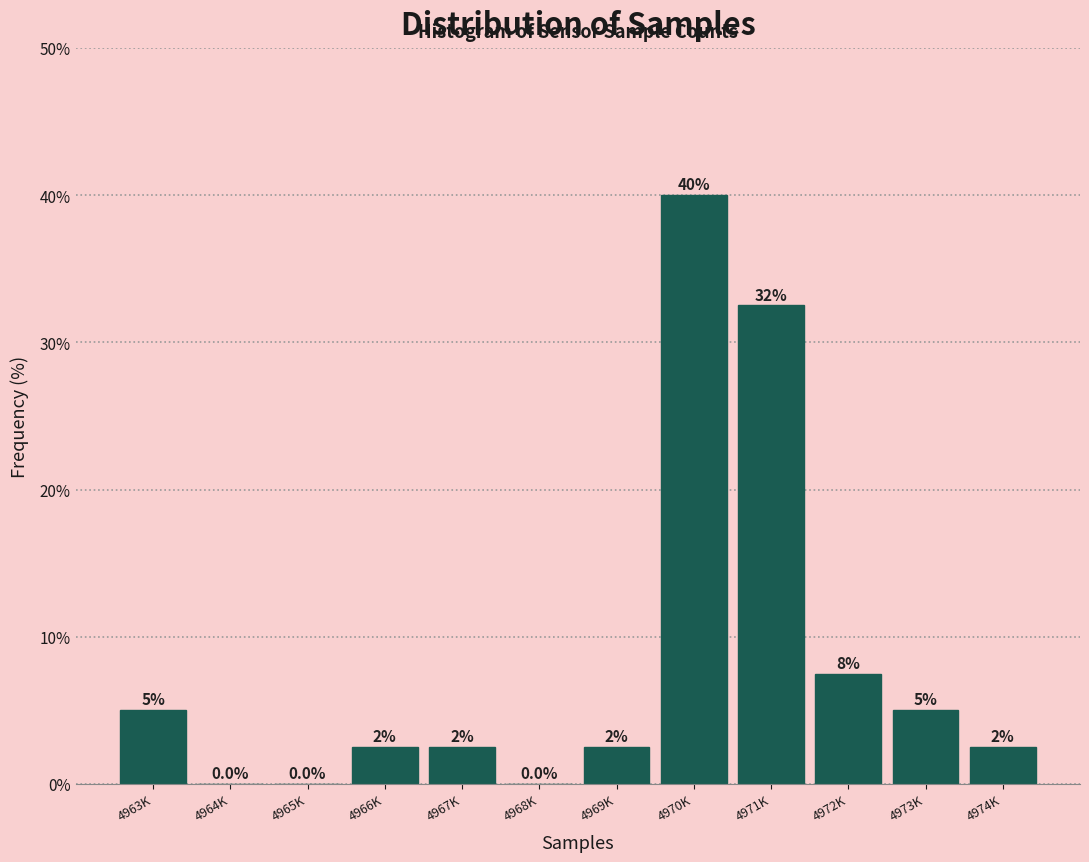

Reading left to right, extract all data points from this chart.

4963K=5.0	4964K=0.0	4965K=0.0	4966K=2.5	4967K=2.5	4968K=0.0	4969K=2.5	4970K=40.0	4971K=32.5	4972K=7.5	4973K=5.0	4974K=2.5